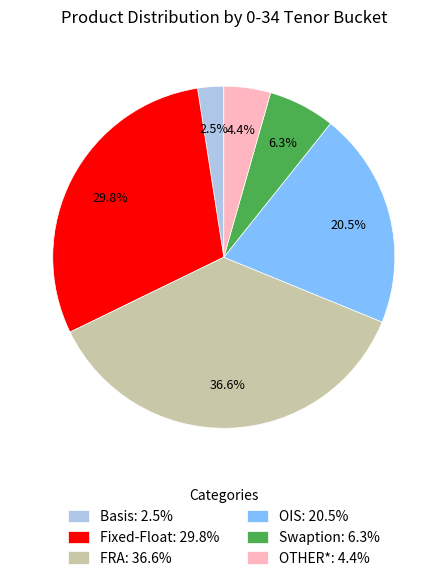

Which has a higher value, OIS or Basis?

OIS